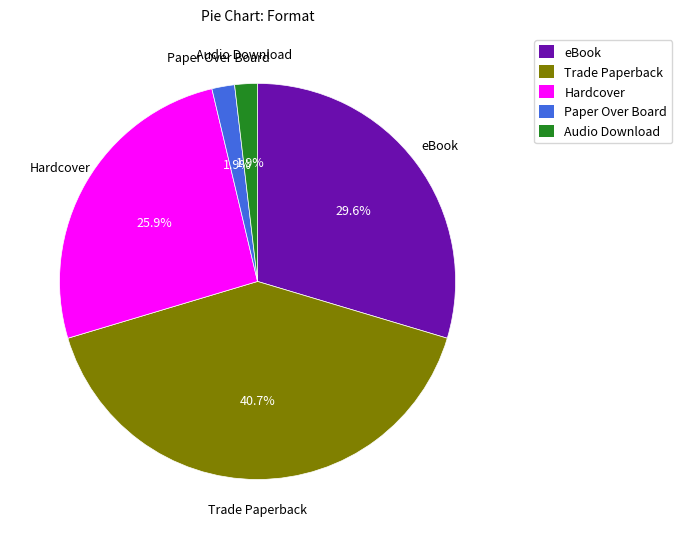

What is the total percentage of Paper Over Board and Trade Paperback?

42.6%